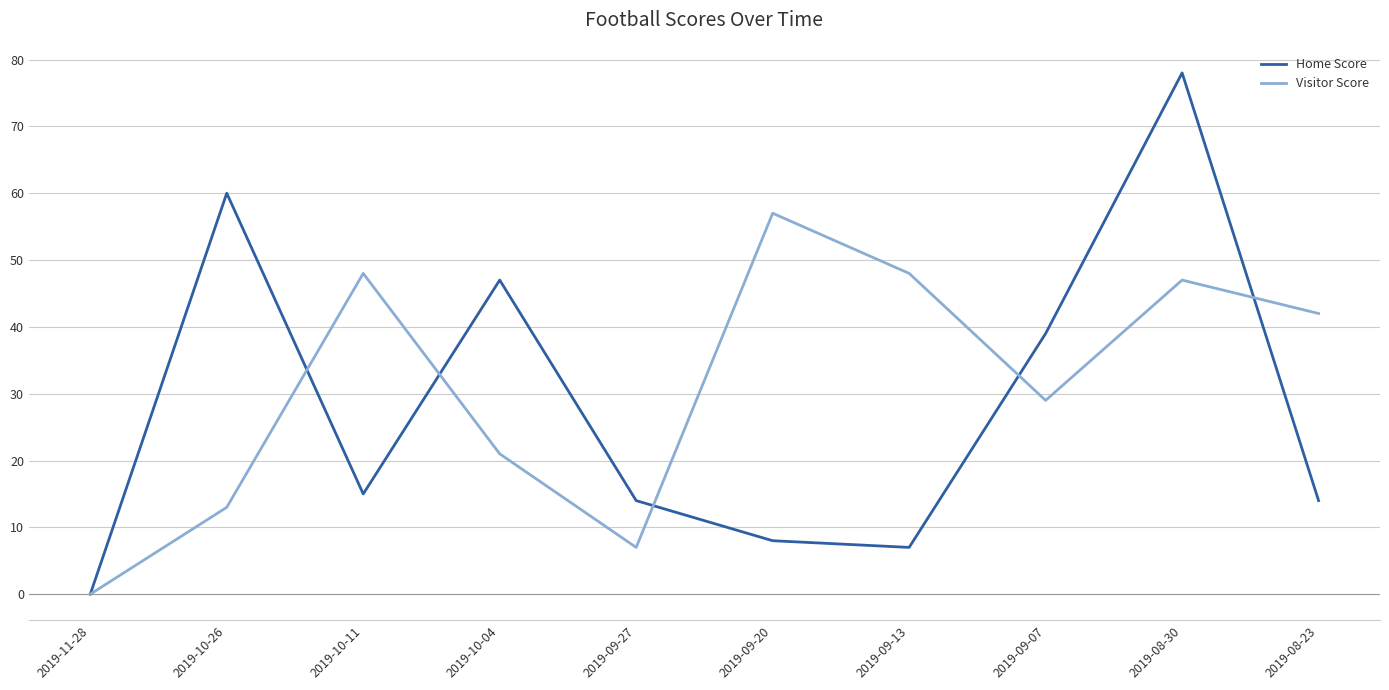

What is the maximum value shown in the chart?

78